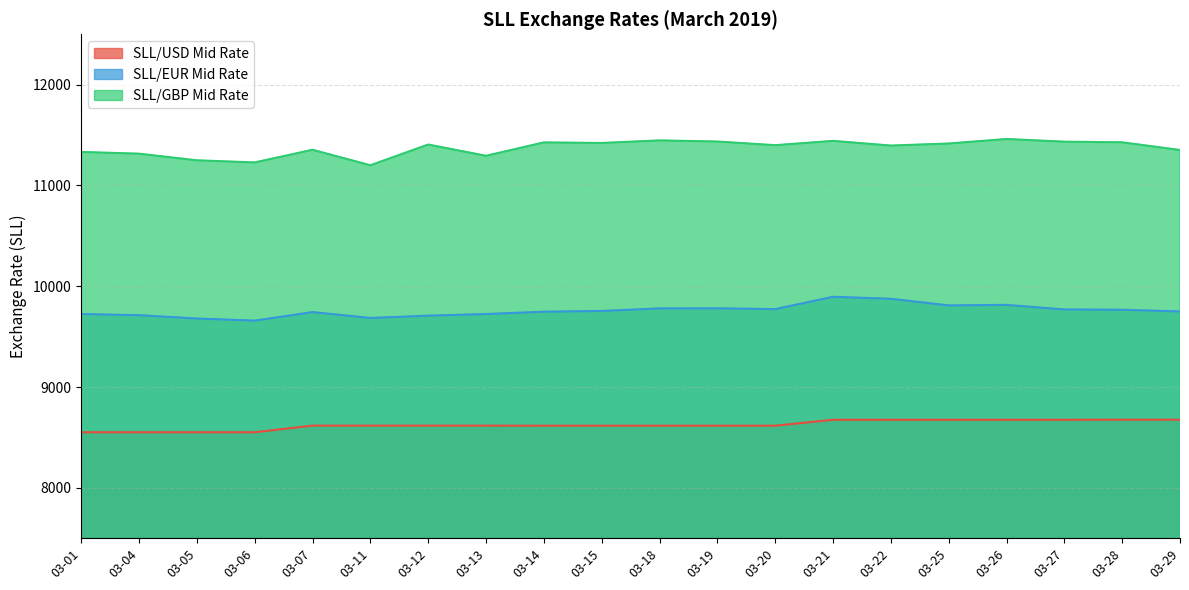

Which label corresponds to the smallest value in the chart?

03-01